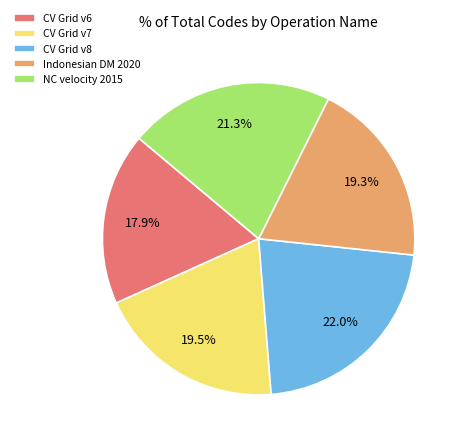

To the nearest percent, what is the difference between the largest and smallest slice percentages?

4%